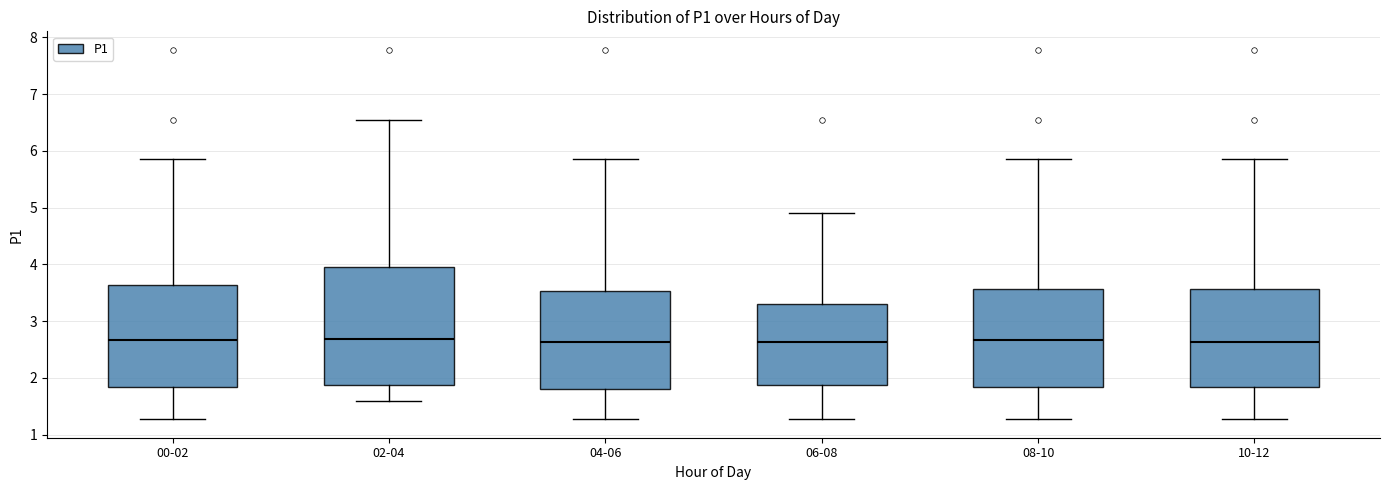

Which box is the tallest, from its lower edge to its upper edge?

02-04